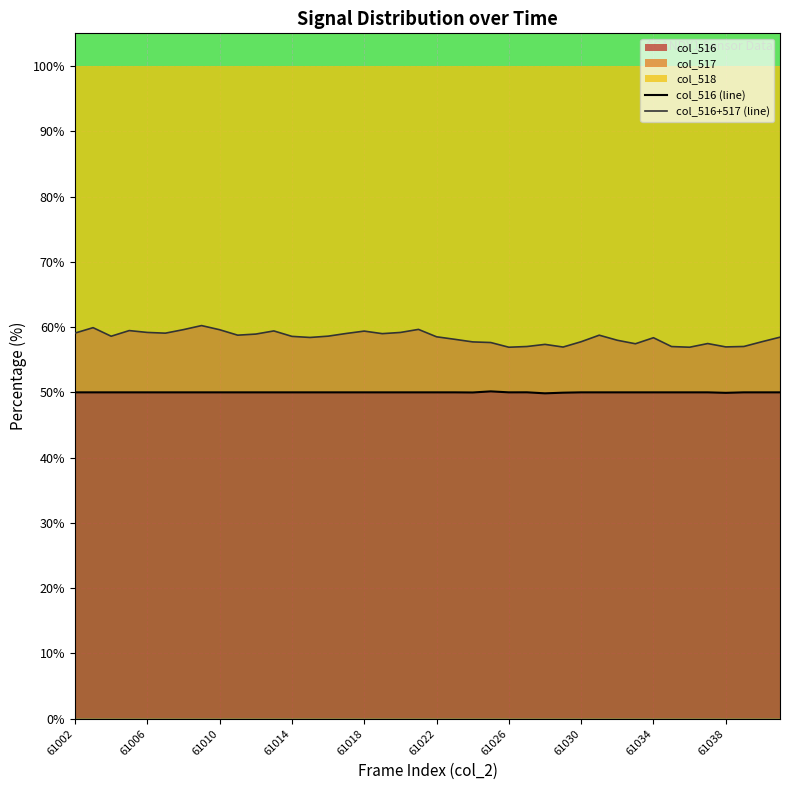

The col_516 series shows 50.0 at 61026. True or false?

True